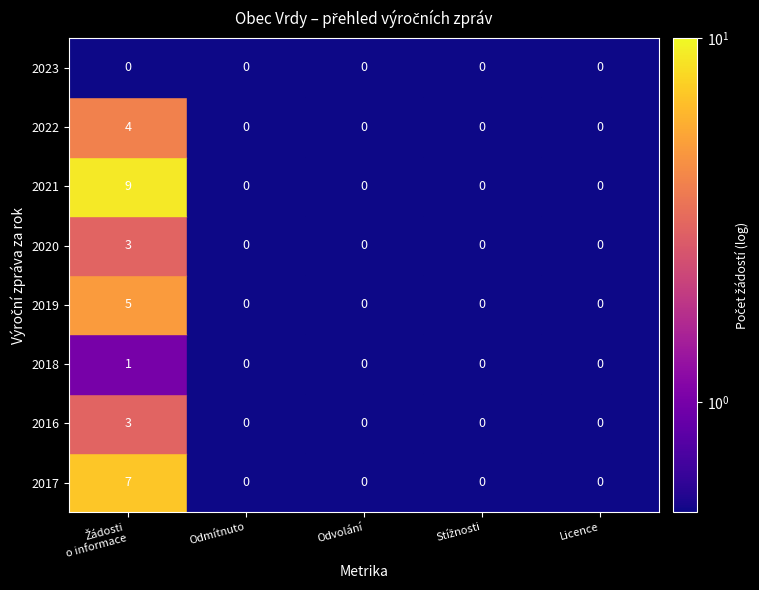

What is the difference between the highest and lowest values at 2020?

3